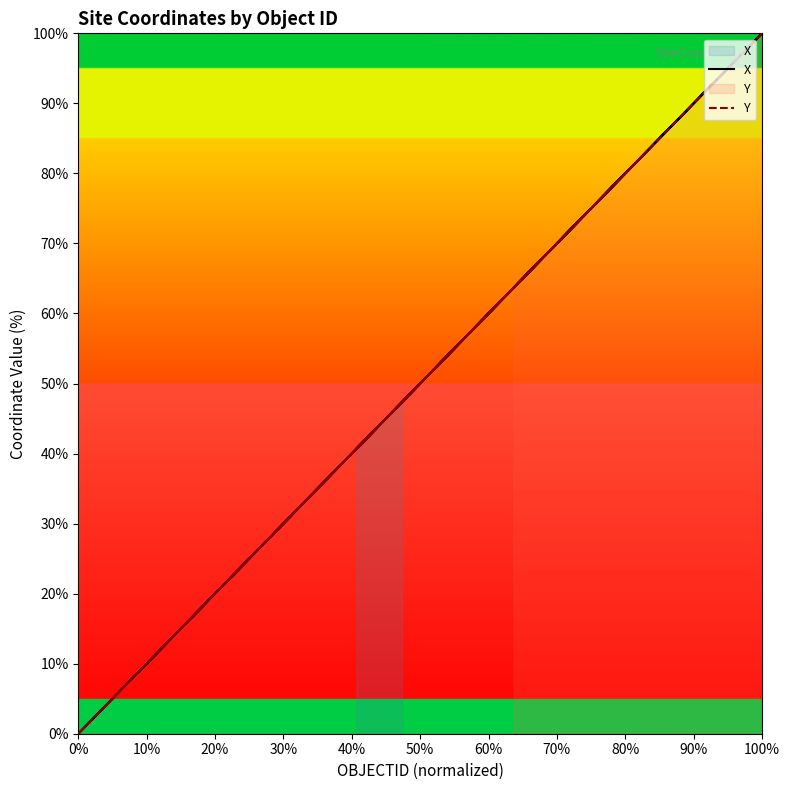

How many categories are shown in the chart?

20